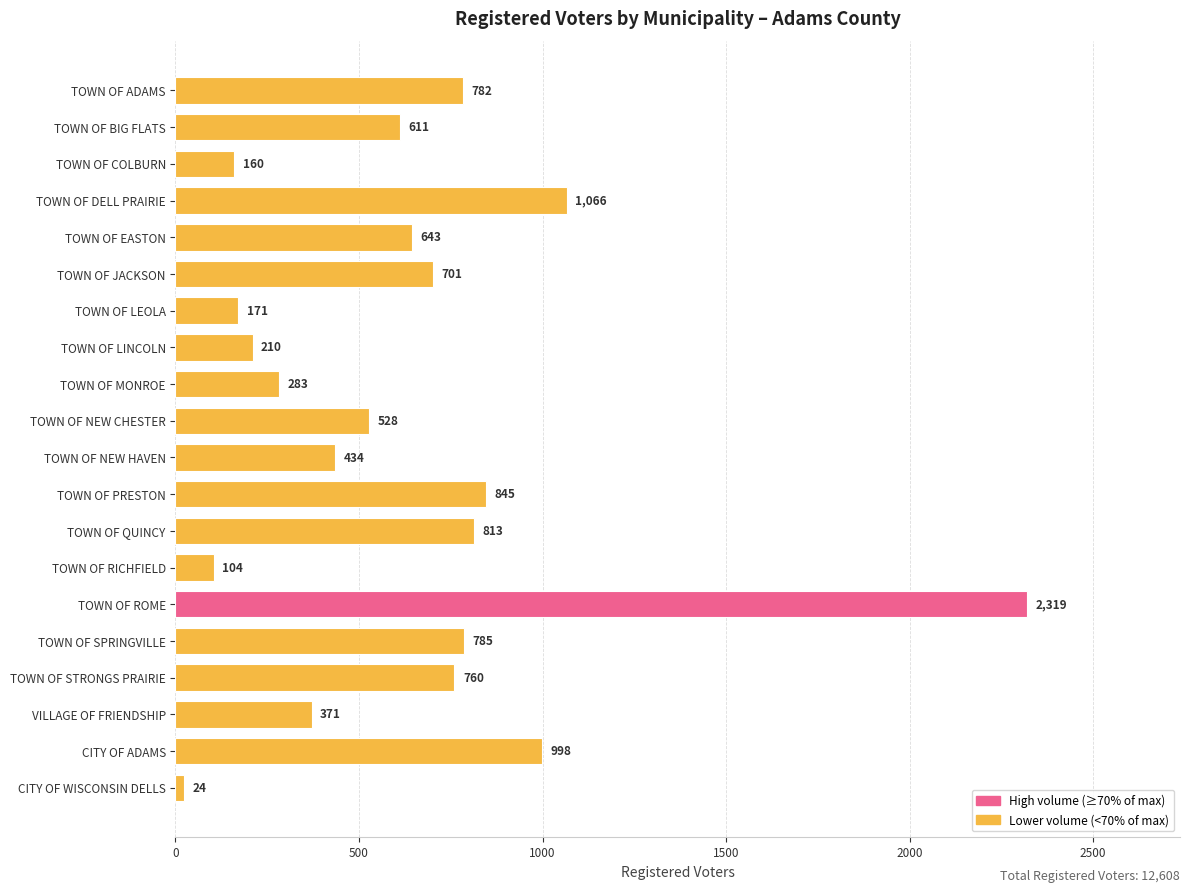

At which category does the chart reach its minimum across all series?

CITY OF WISCONSIN DELLS